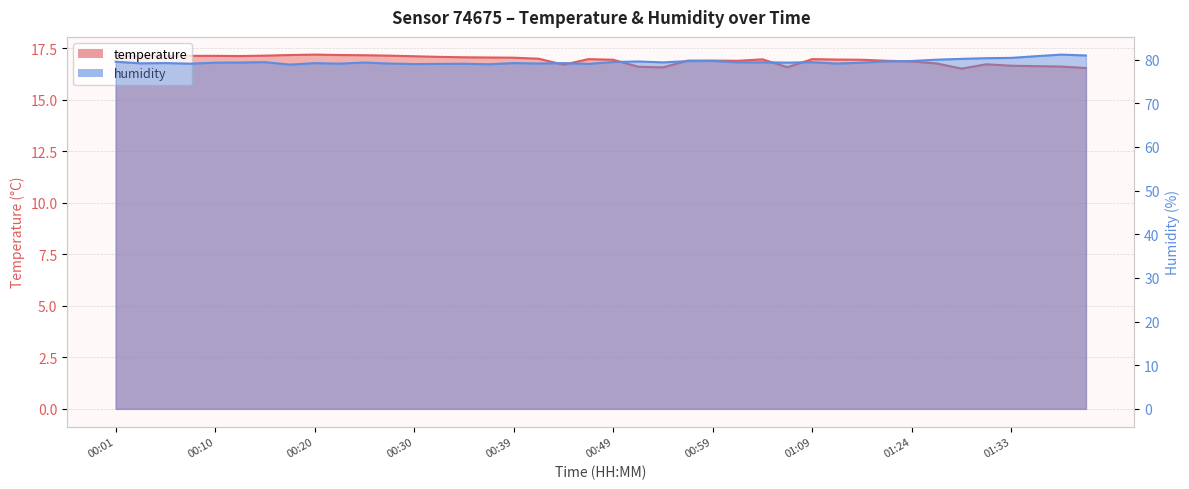

At which label is temperature closest to 16?

01:28